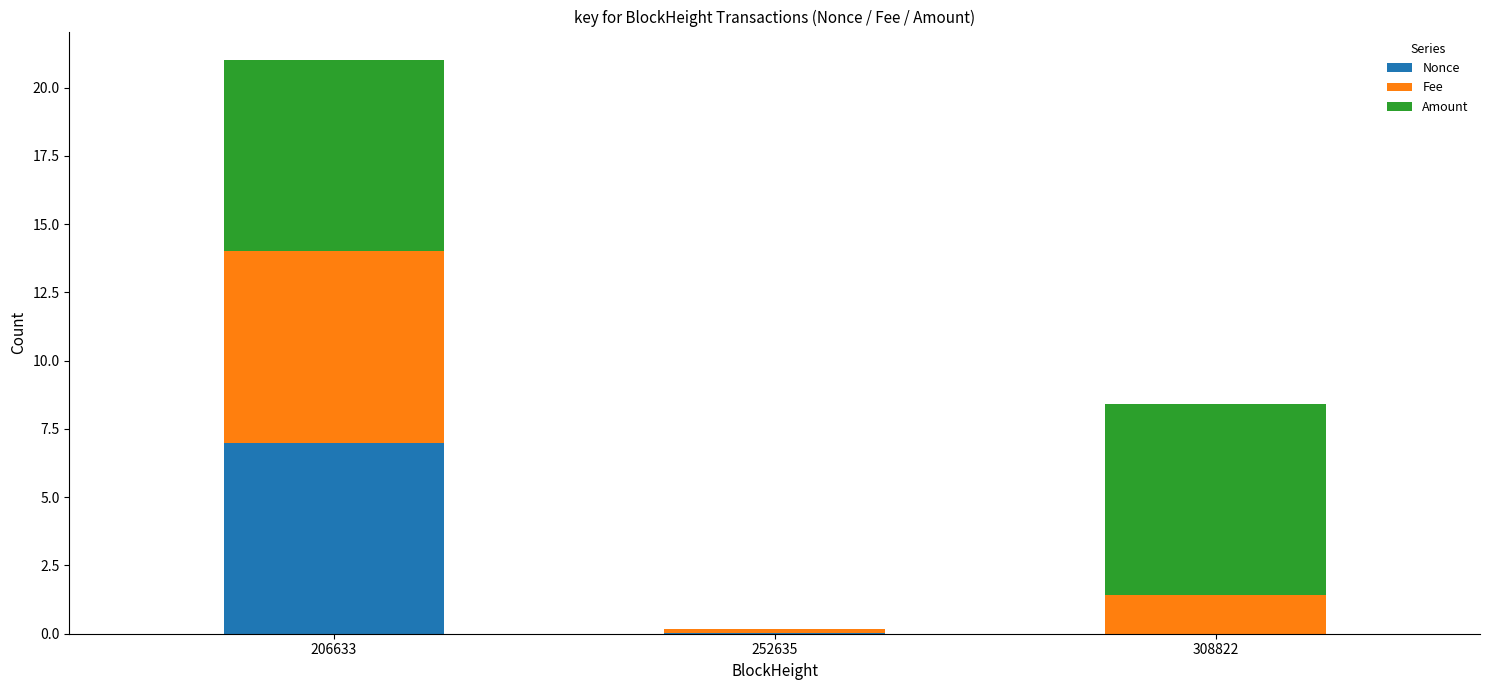

The value of Nonce at 252635 is 0.0. True or false?

True